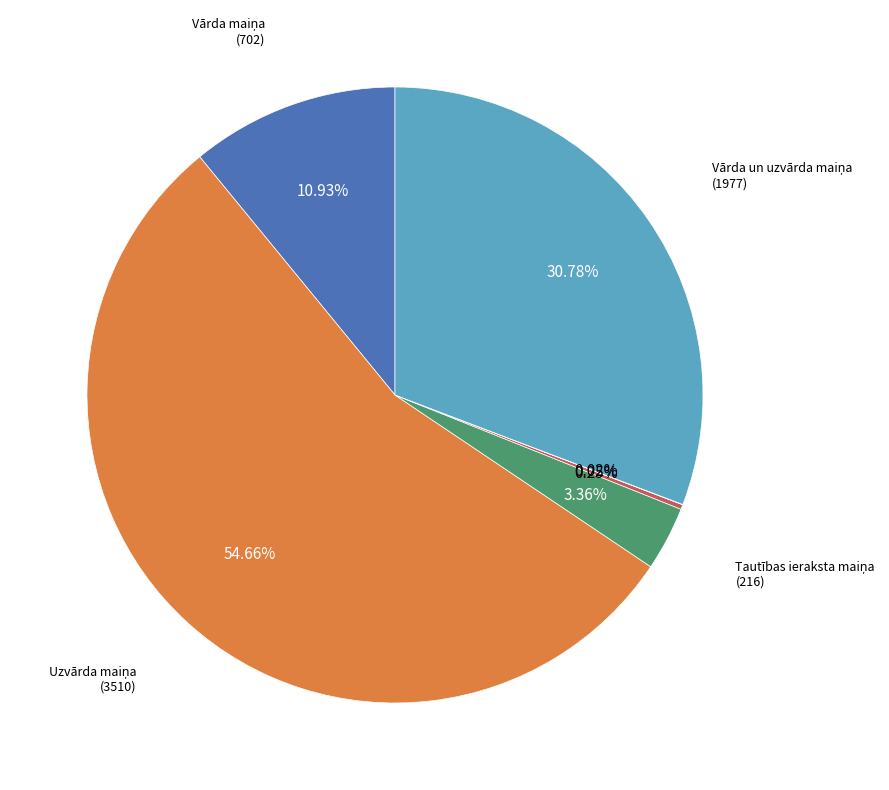

Is there any slice that represents more than half of the pie?

Yes